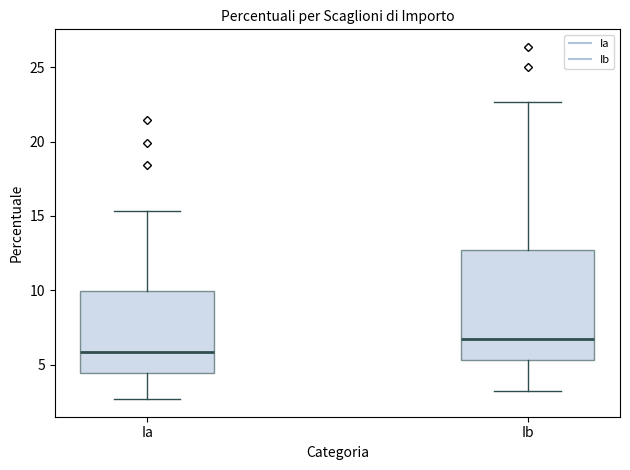

Which box's median line is the highest?

Ib